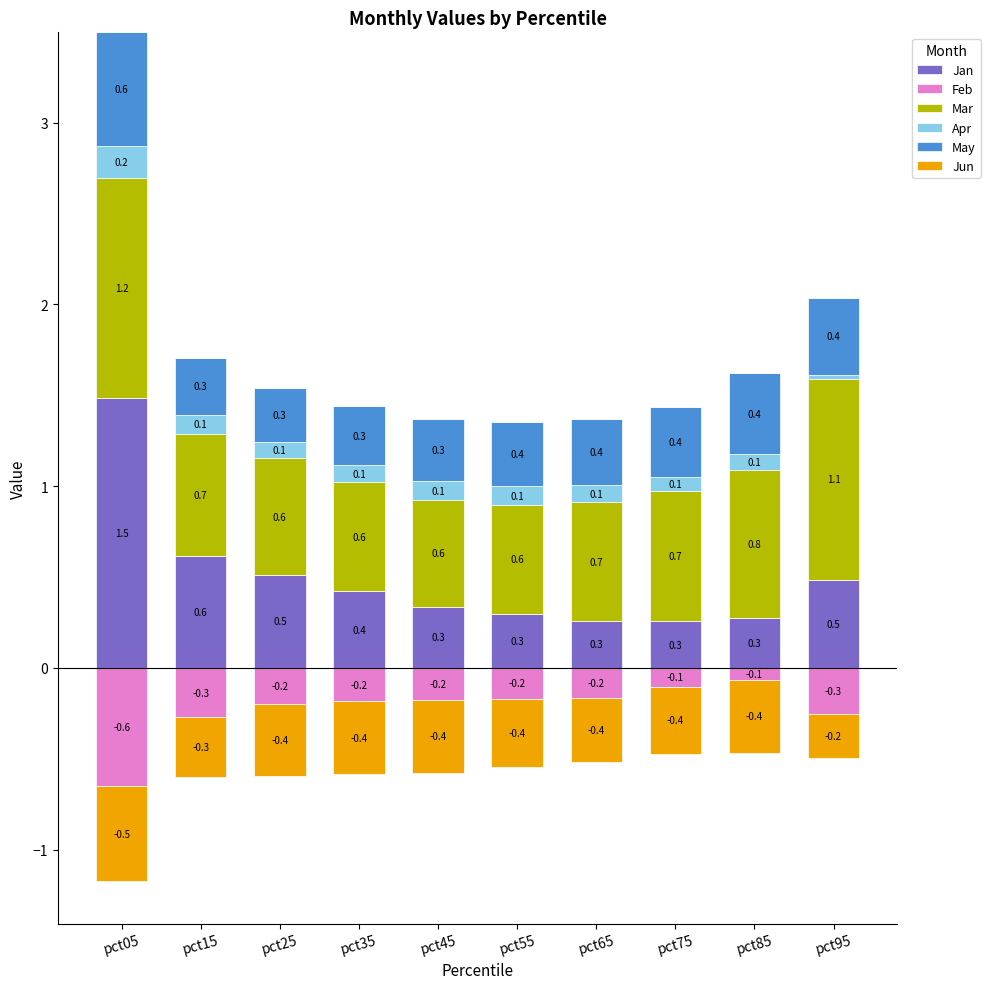

Which series has the widest spread of values?

Jan